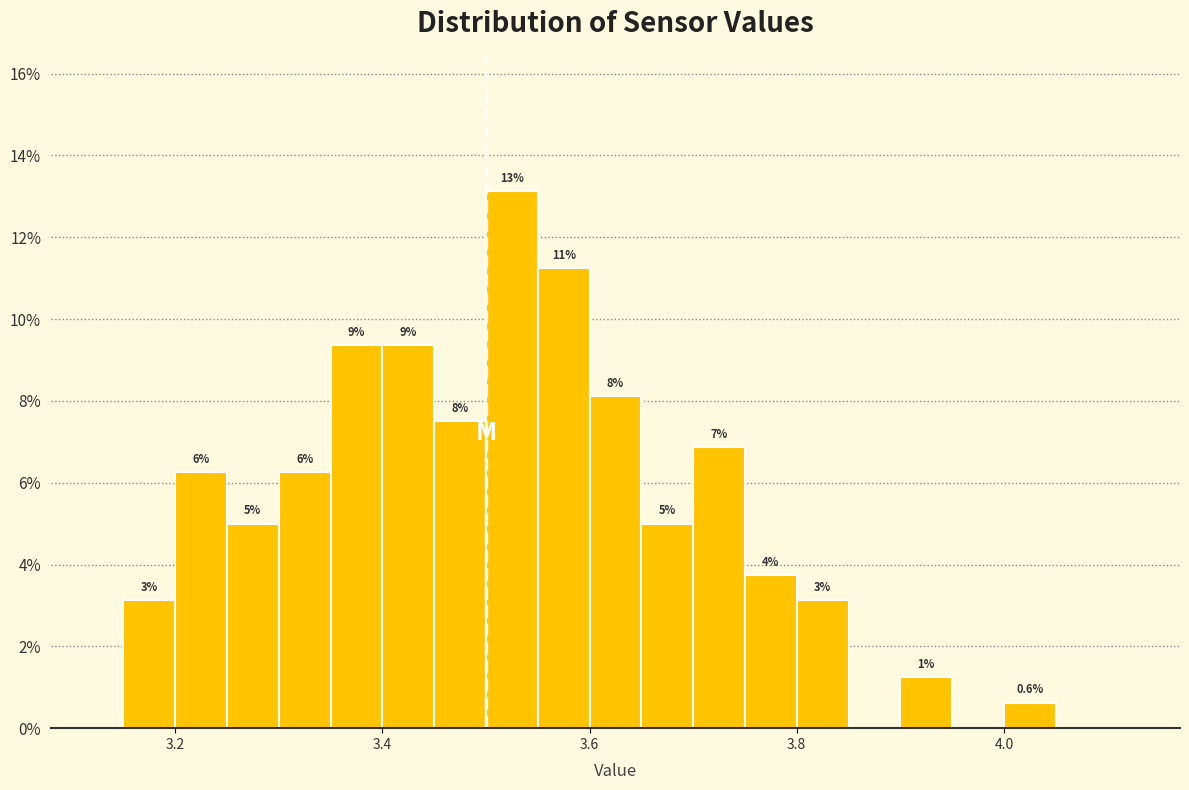

Around what value on the x-axis is the tallest bar? Give the approximate position of its centre, as read against the axis.

3.52